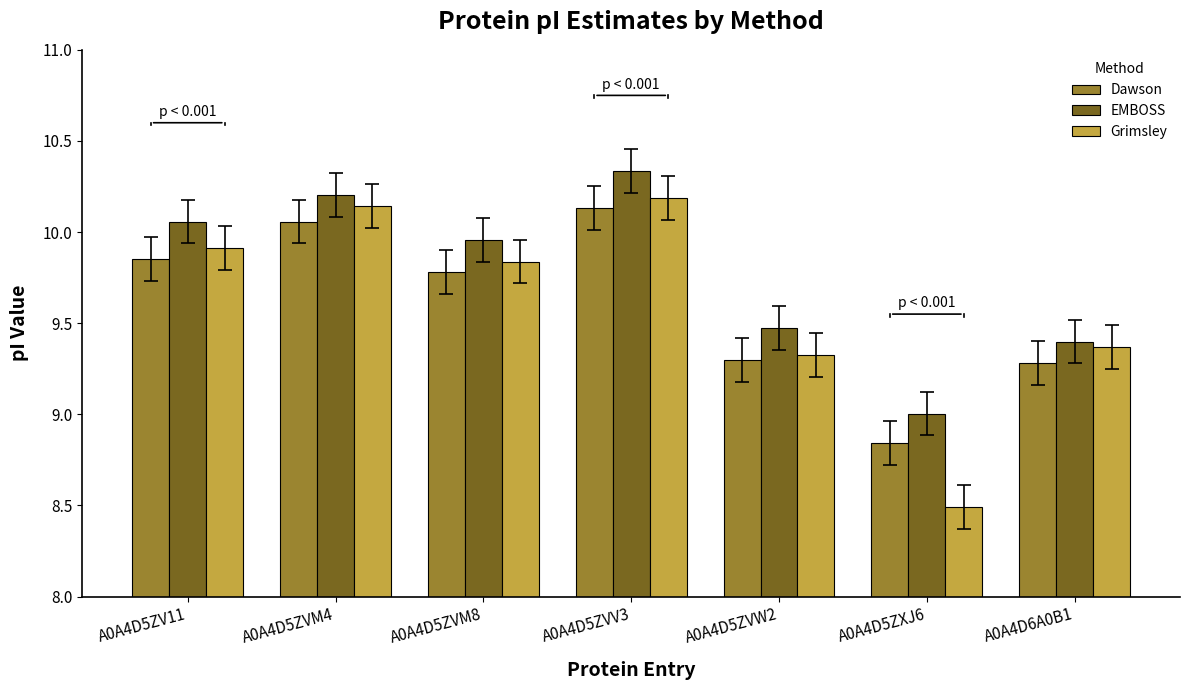

Is the value of EMBOSS at A0A4D6A0B1 greater than the value of Grimsley at A0A4D5ZV11?

No